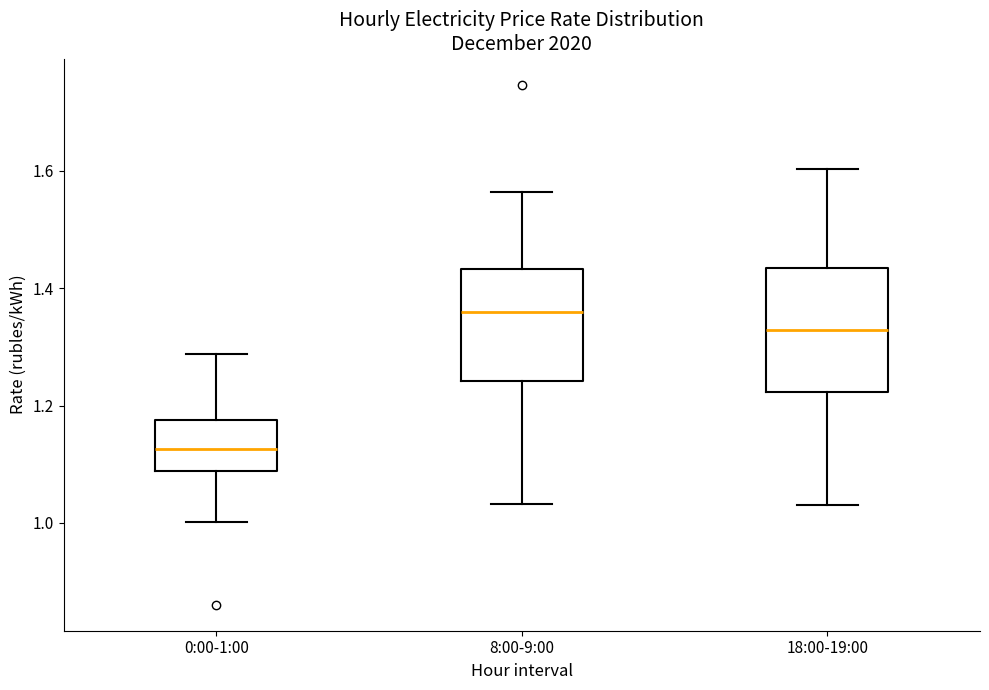

Which box is the tallest, from its lower edge to its upper edge?

18:00-19:00